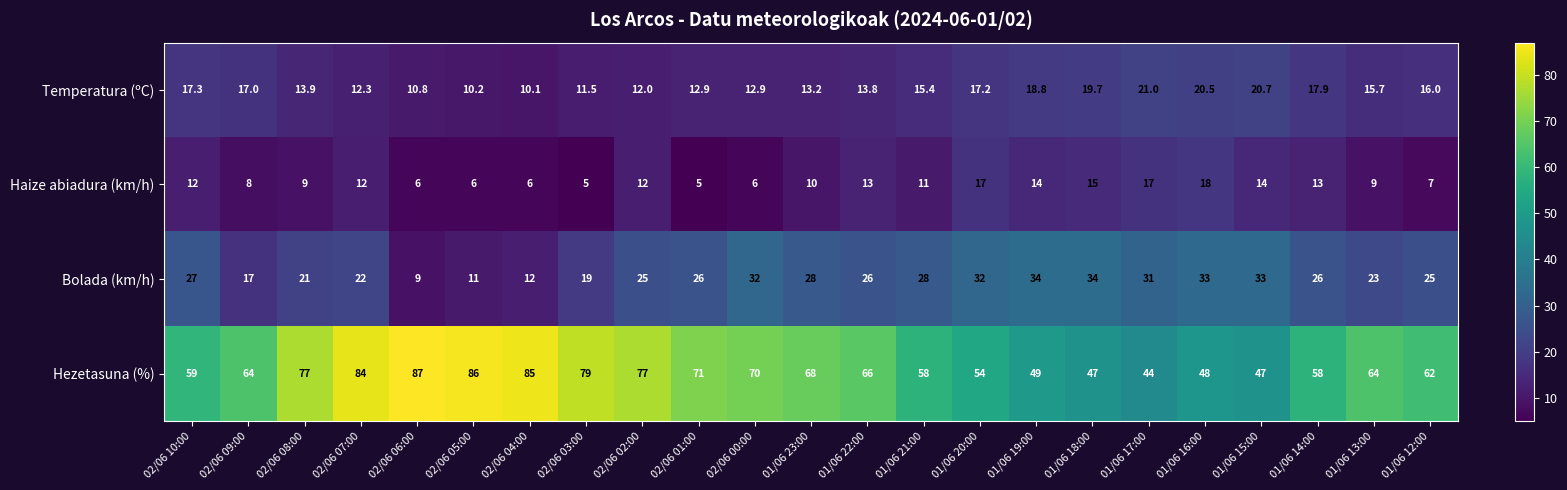

Rank the series at 01/06 16:00 from lowest to highest value.

Haize abiadura (km/h), Temperatura (ºC), Bolada (km/h), Hezetasuna (%)